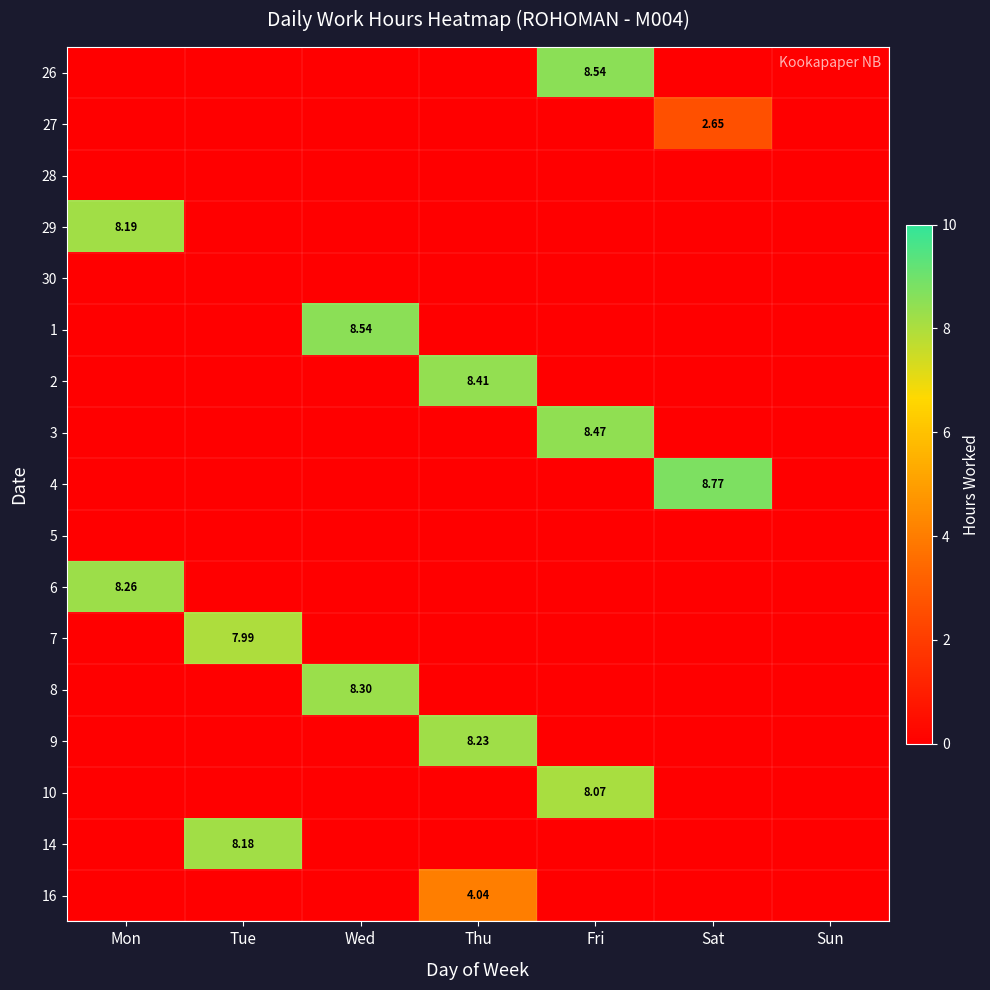

Is it true that 6 equals 0.0 at Thu?

True